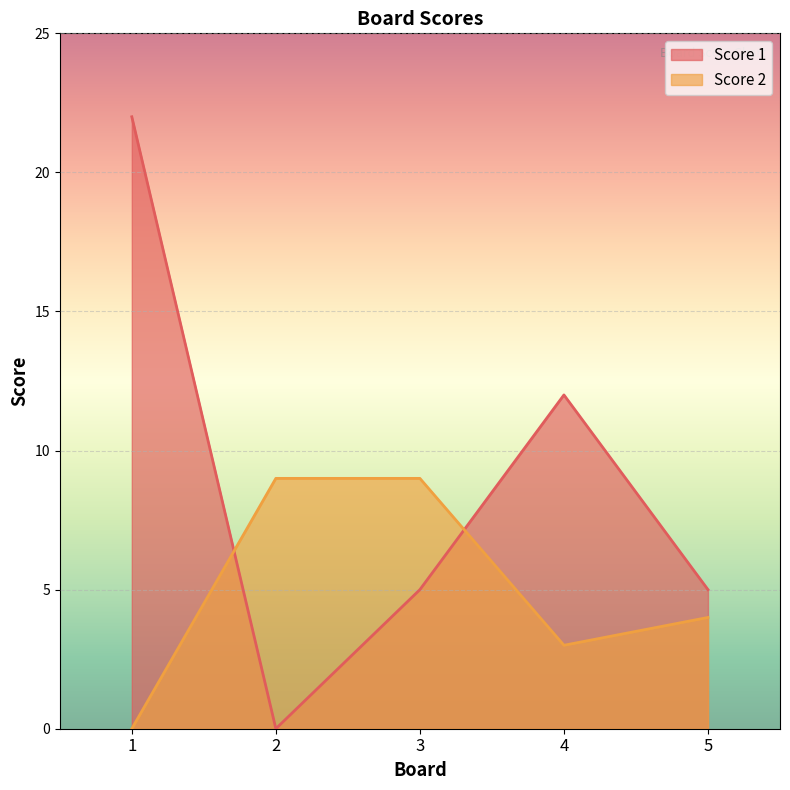

Between 1 and 5, which series saw the biggest shift?

Score 1